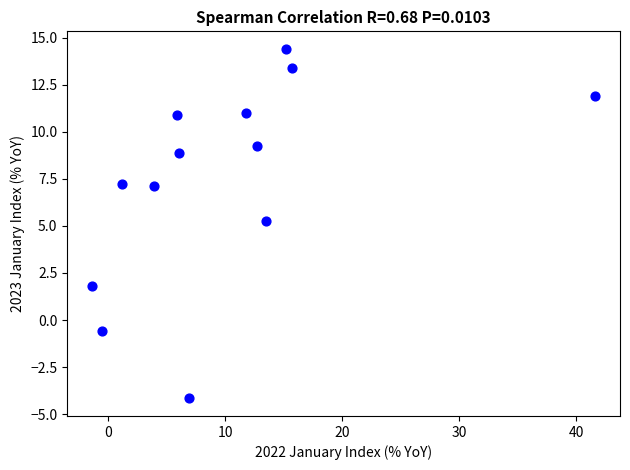

What Y value in the scatter plot is closest to 5?

5.2